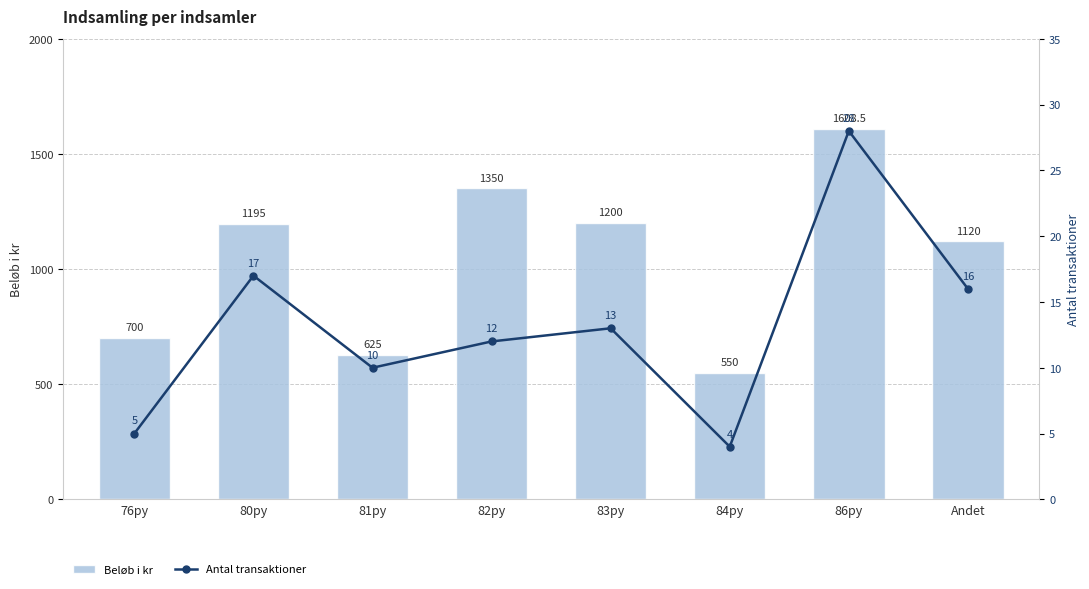

The value of Antal transaktioner at 86py is 41.5. True or false?

False